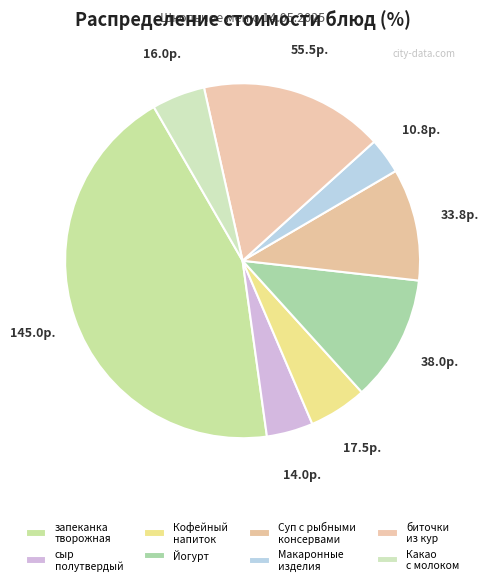

How many segments does this pie chart have?

8